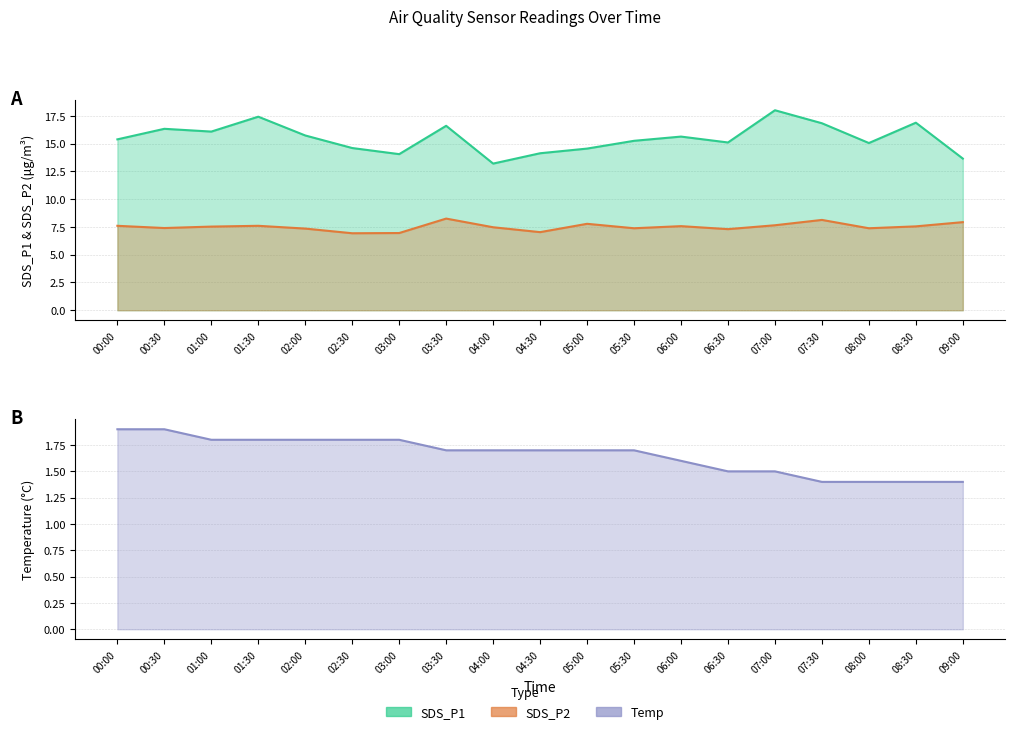

What is the smallest value displayed?

1.4